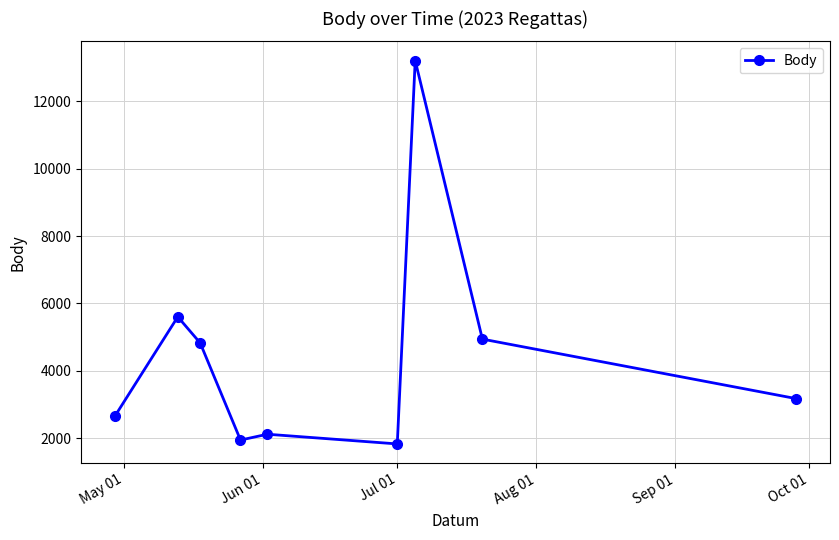

What is the sum of all values?

40282